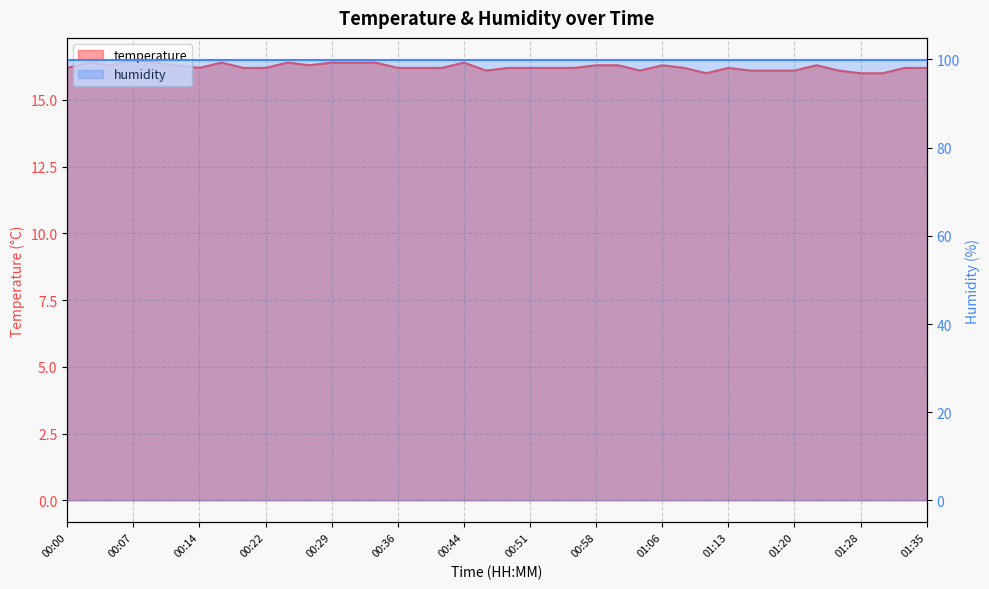

Reading right to left, extract all data points from this chart.

01:35=16.2	01:33=16.2	01:30=16.0	01:28=16.0	01:25=16.1	01:23=16.3	01:20=16.1	01:18=16.1	01:16=16.1	01:13=16.2	01:11=16.0	01:08=16.2	01:06=16.3	01:03=16.1	01:01=16.3	00:58=16.3	00:56=16.2	00:53=16.2	00:51=16.2	00:48=16.2	00:46=16.1	00:44=16.4	00:41=16.2	00:39=16.2	00:36=16.2	00:34=16.4	00:31=16.4	00:29=16.4	00:26=16.3	00:24=16.4	00:22=16.2	00:19=16.2	00:17=16.4	00:14=16.2	00:12=16.3	00:09=16.4	00:07=16.5	00:05=16.3	00:02=16.4	00:00=16.2